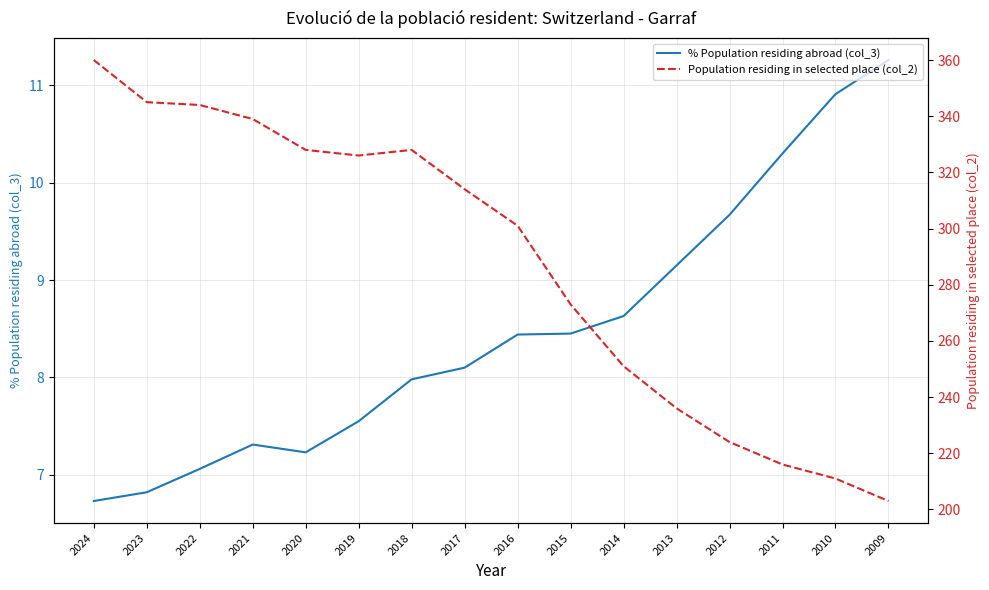

What is the difference between the second highest and minimum values in the Population residing in selected place (col_2) series?

142.0